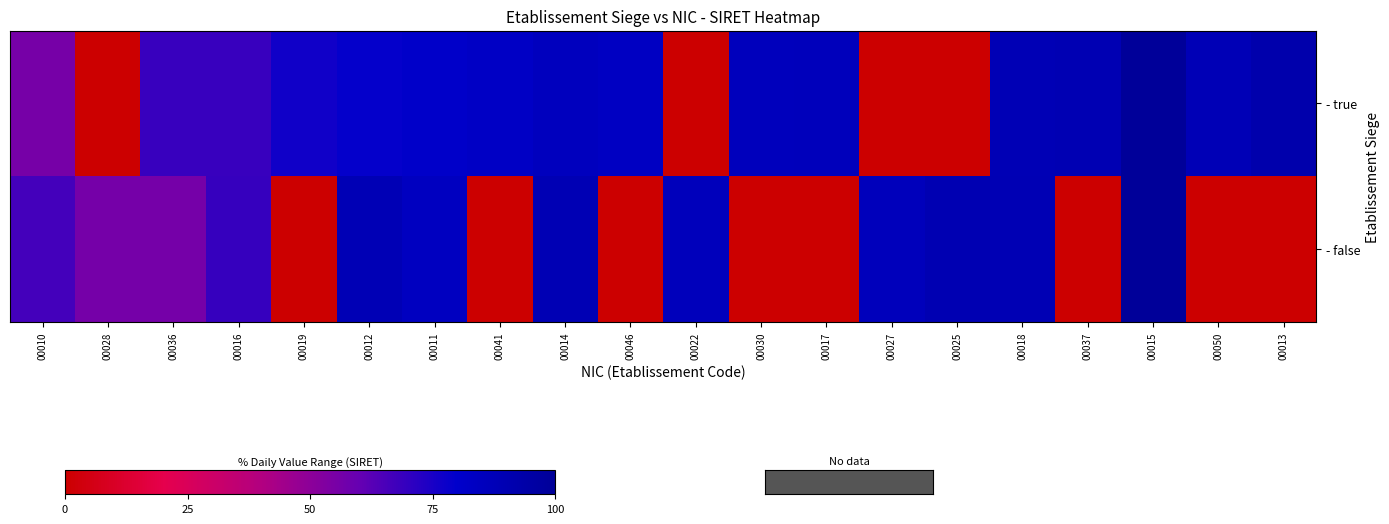

Which label corresponds to the smallest value in the chart?

00028